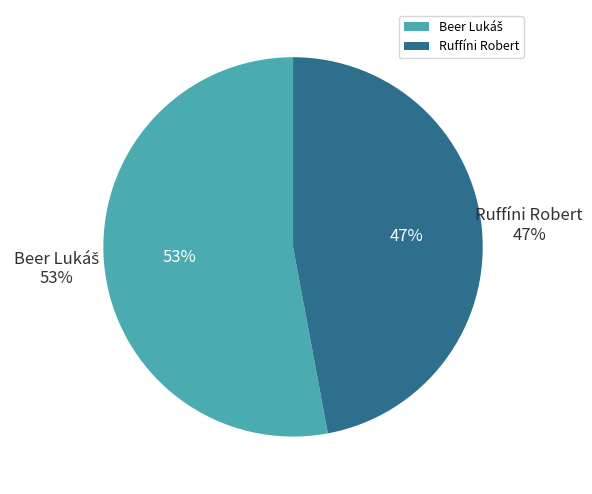

Which has a higher value, Ruffíni Robert or Beer Lukáš?

Beer Lukáš